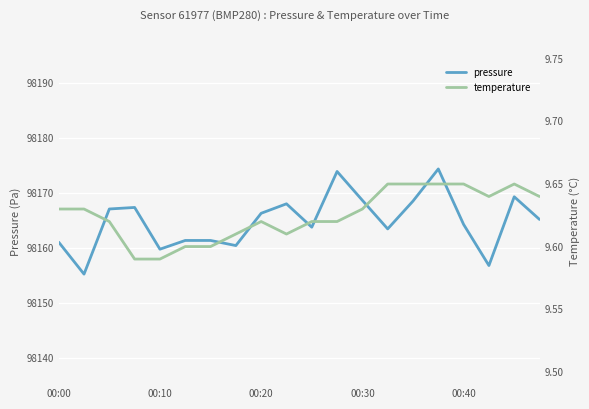

The temperature series shows 9.6 at 10. True or false?

True